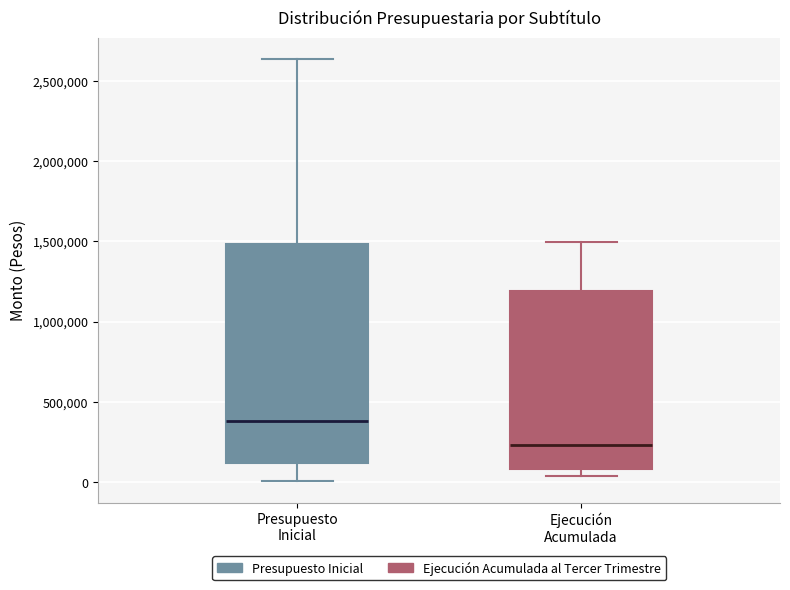

Which box has the highest median line?

Presupuesto Inicial